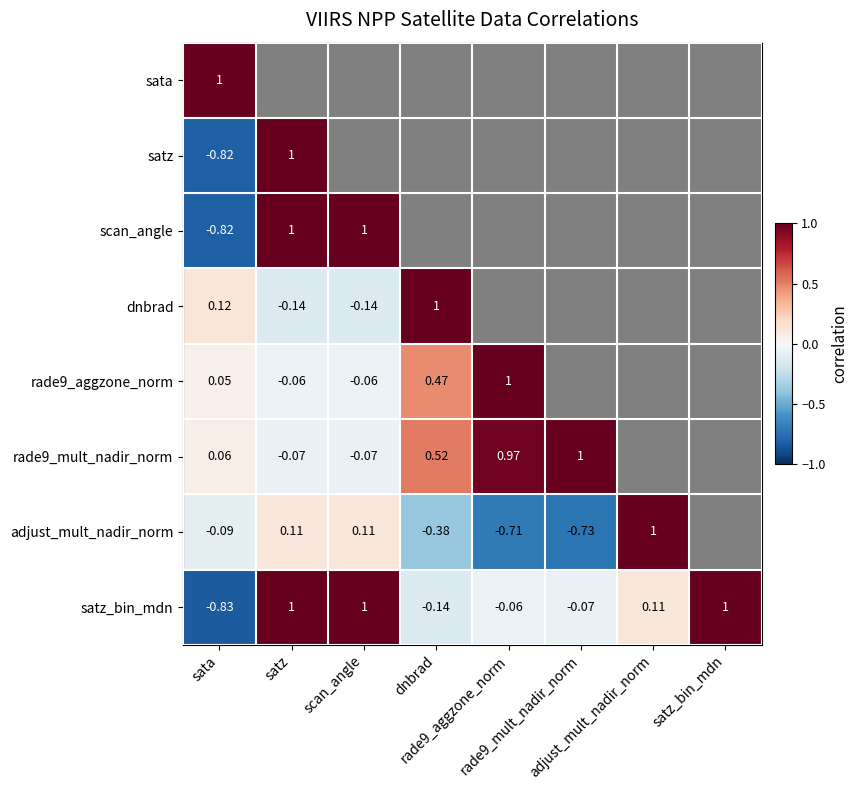

Is the value of dnbrad at satz greater than the value of rade9_mult_nadir_norm at dnbrad?

No